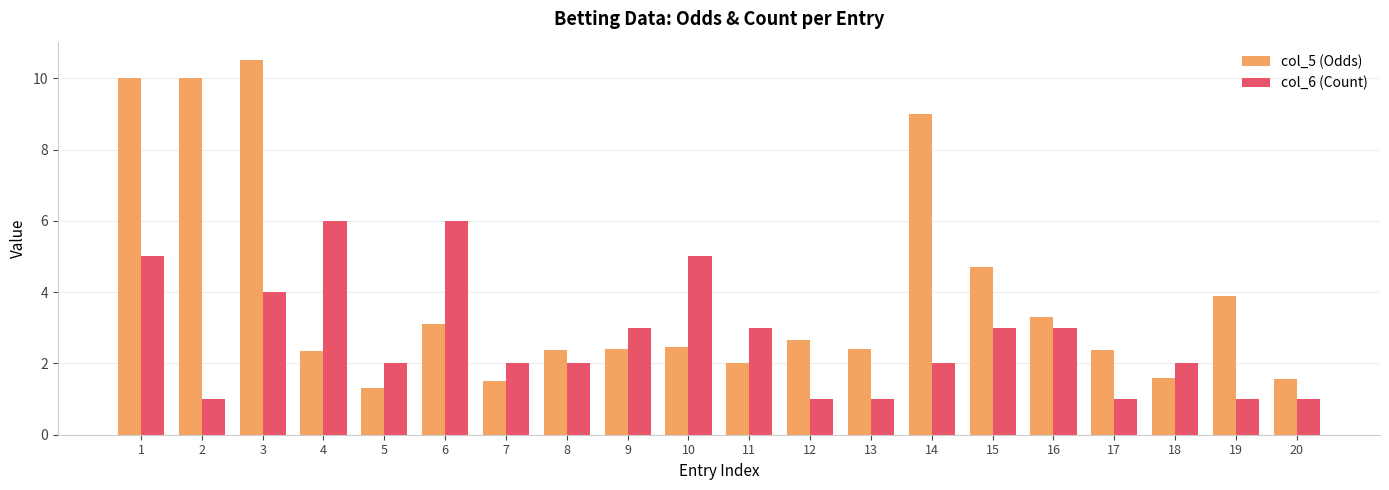

What are all the series names shown in the legend?

col_5 (Odds), col_6 (Count)